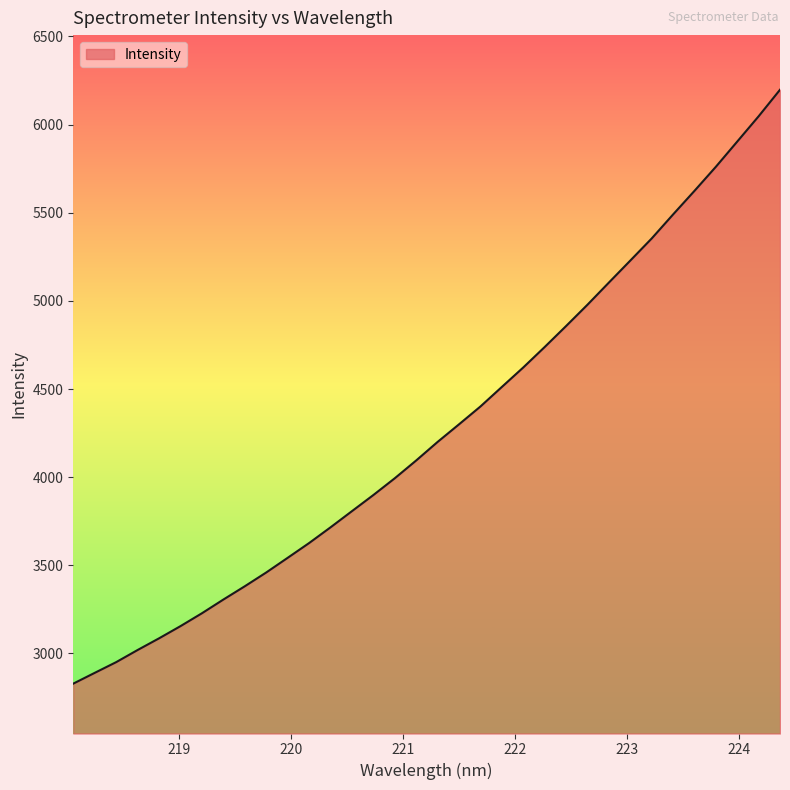

What is the minimum value shown in the chart?

2828.9